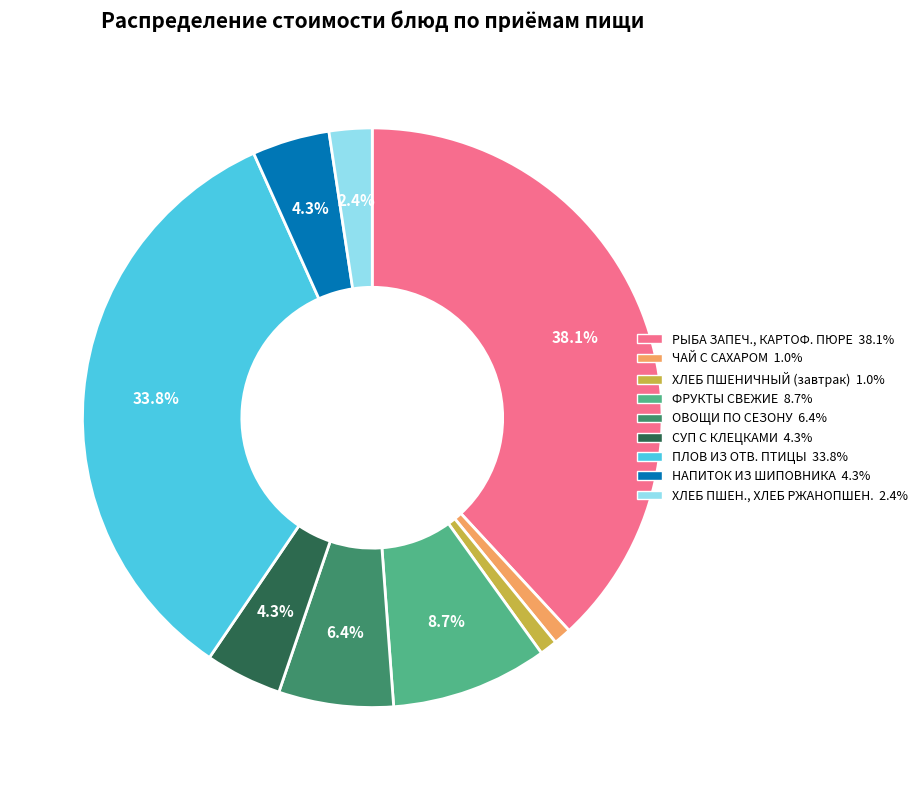

Does any single category account for the majority?

No